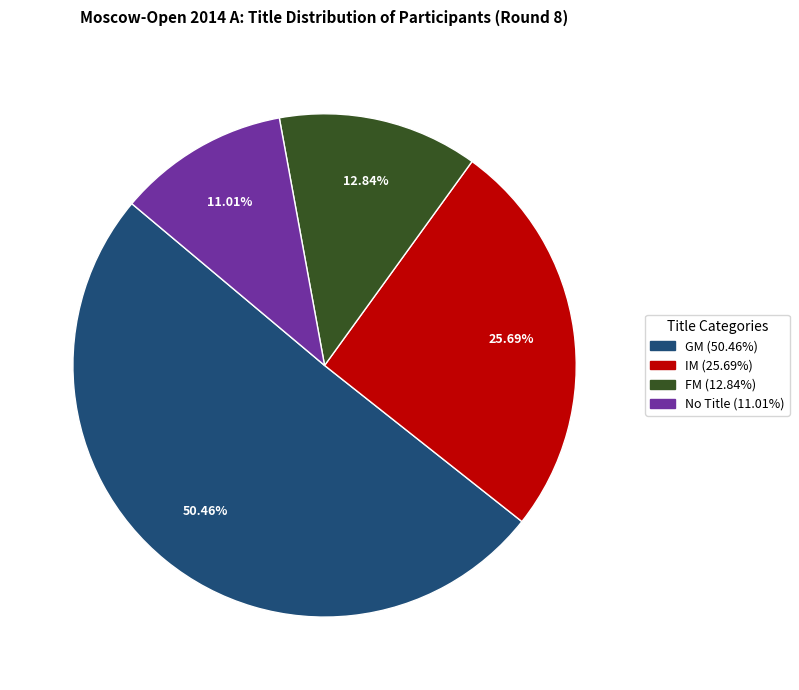

To the nearest percent, what is the difference between the largest and smallest slice percentages?

39%